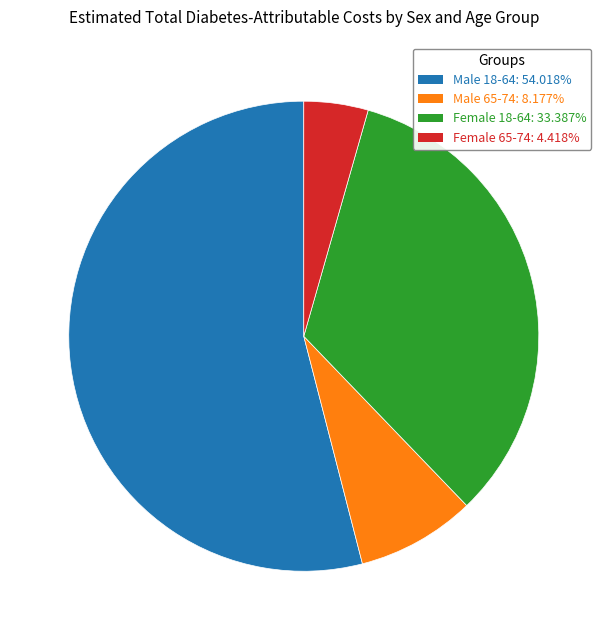

Is the sum of Male 18-64 and Female 18-64 greater than half?

Yes